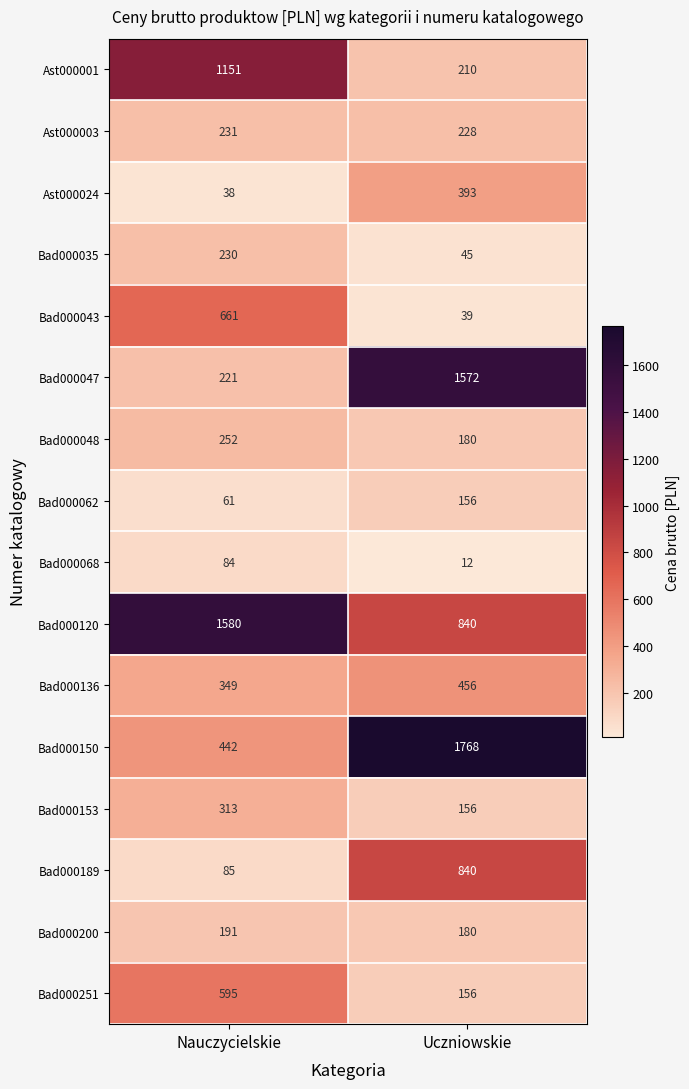

What is the approximate value of Bad000251 at Uczniowskie, to the nearest 10?

160